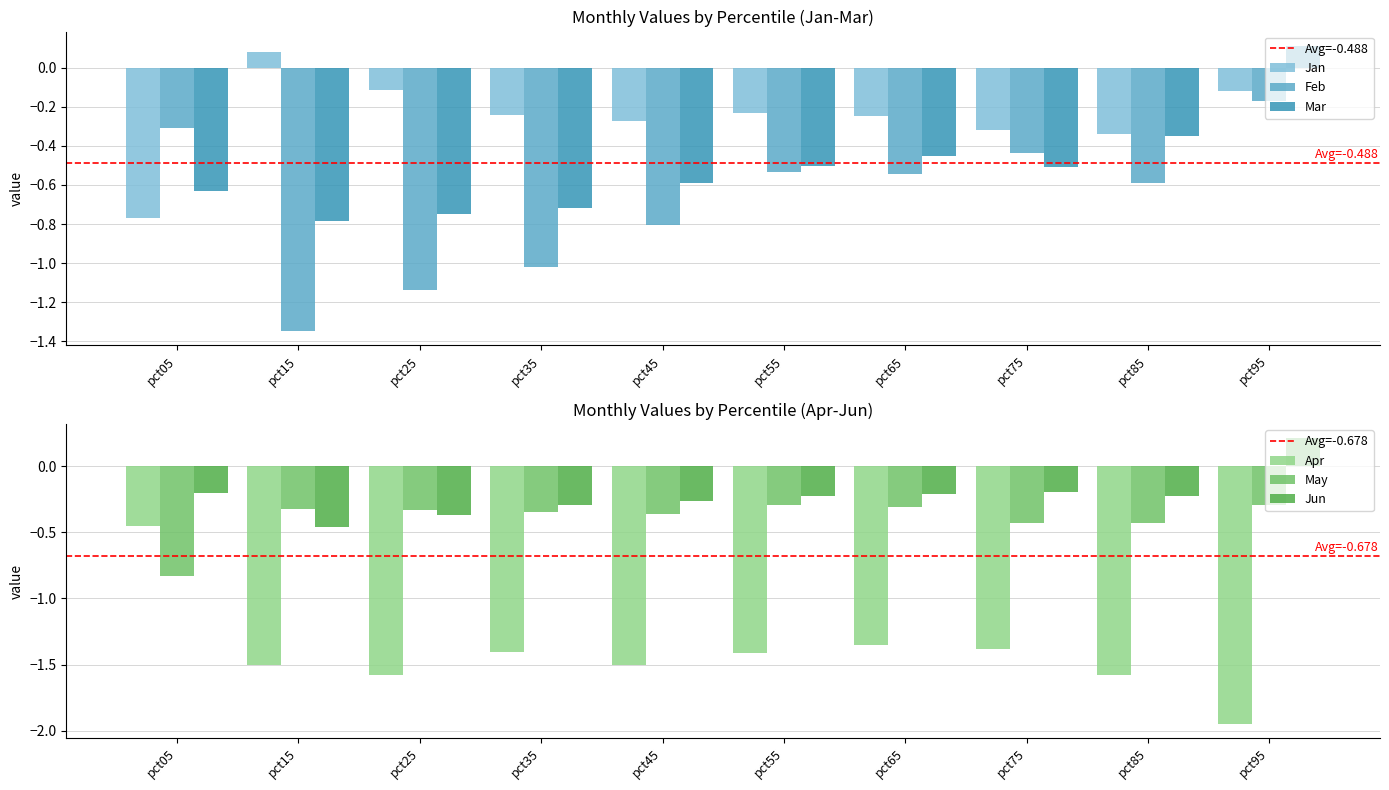

The Jan series shows -0.4 at pct55. True or false?

False